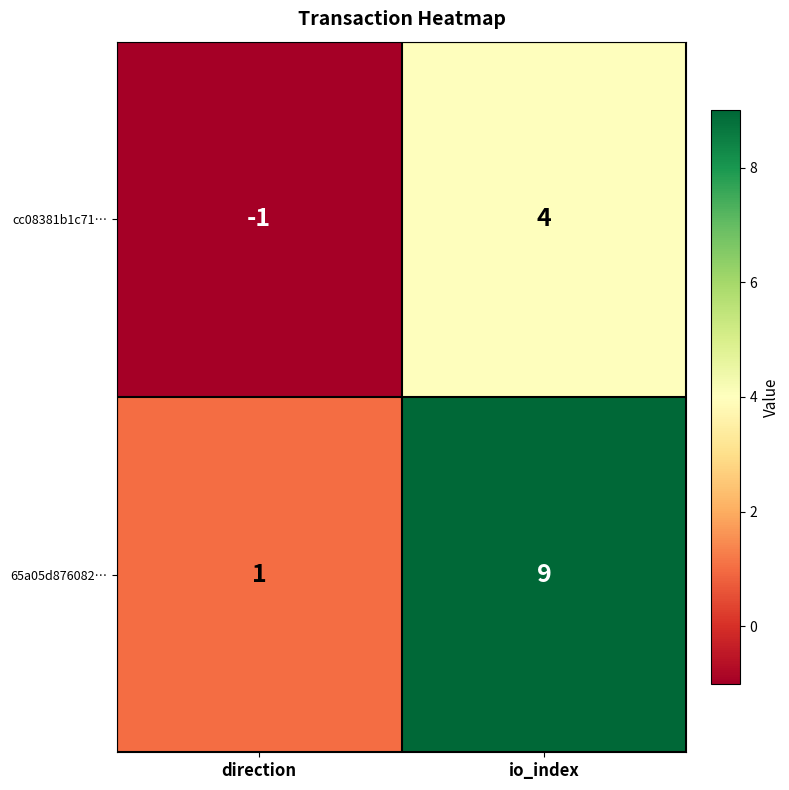

What is the sum of all cc08381b1c71… values?

3